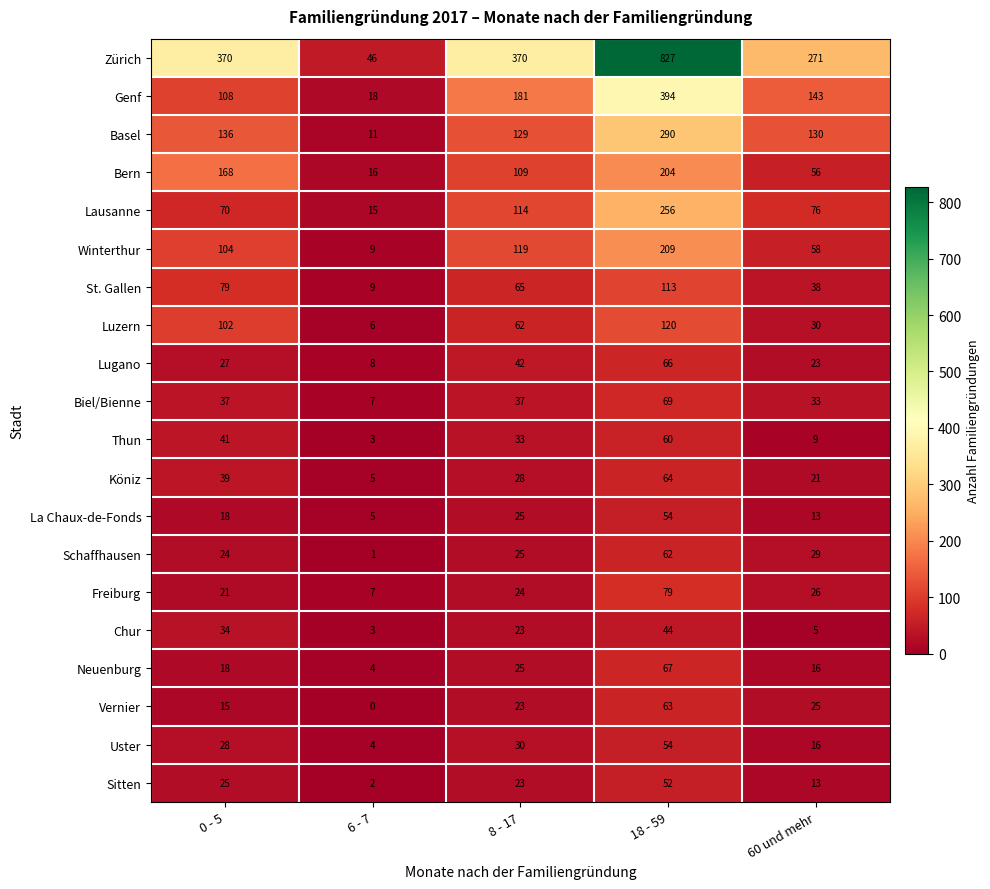

Which series has the largest range (max minus min)?

Zürich